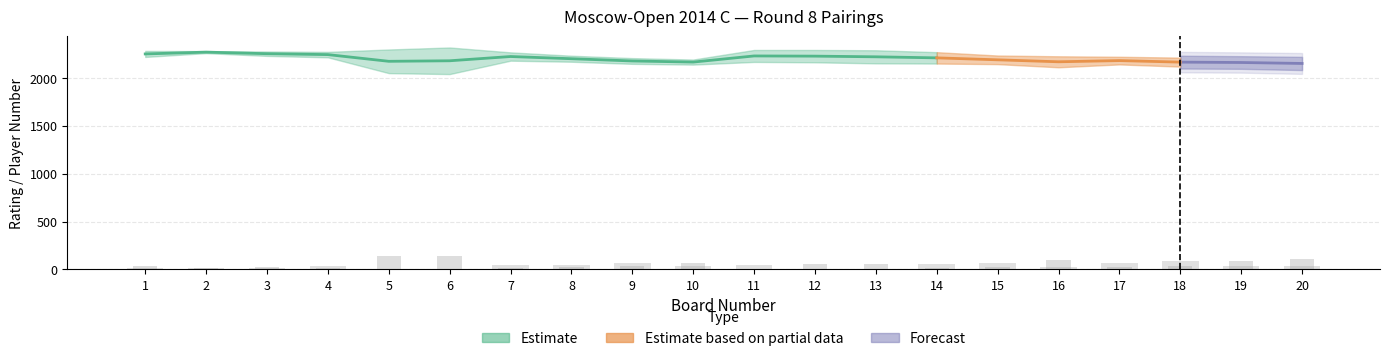

Does the chart contain stacked bars?

No